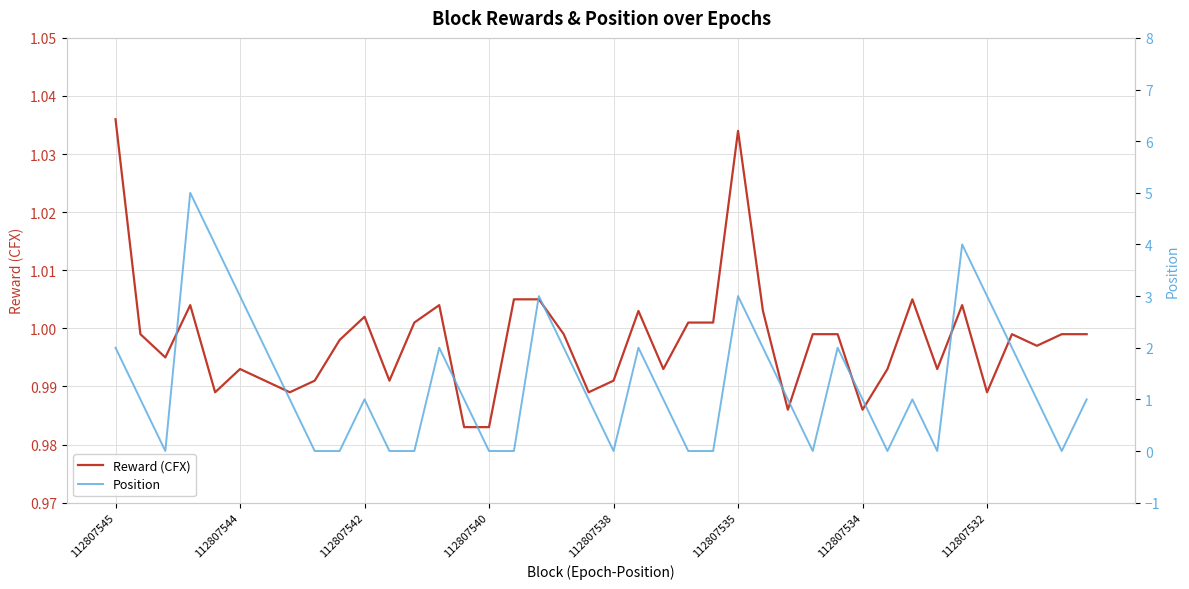

What are all the series names shown in the legend?

Reward (CFX), Position